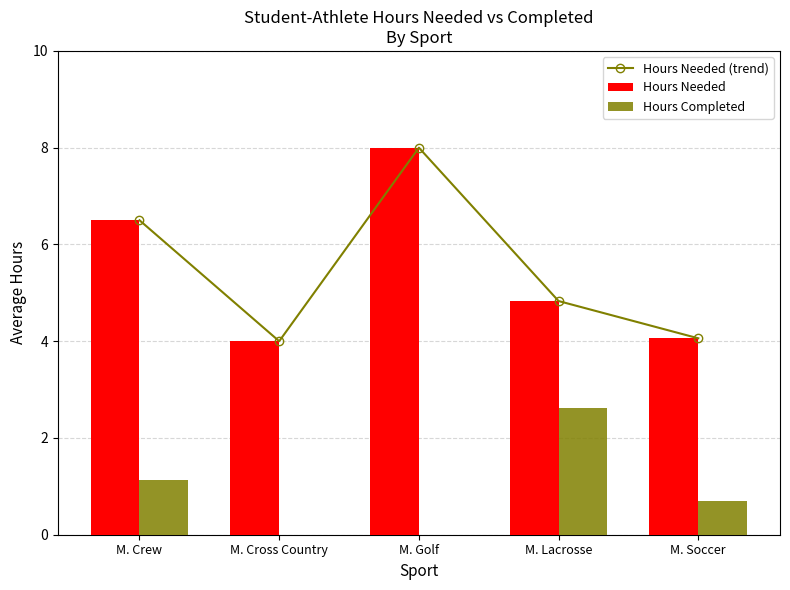

Reading left to right, extract all data points from this chart.

Hours Needed (trend): 6.5	4.0	8.0	4.8	4.1
Hours Needed: 6.5	4.0	8.0	4.8	4.1
Hours Completed: 1.1	0.0	0.0	2.6	0.7